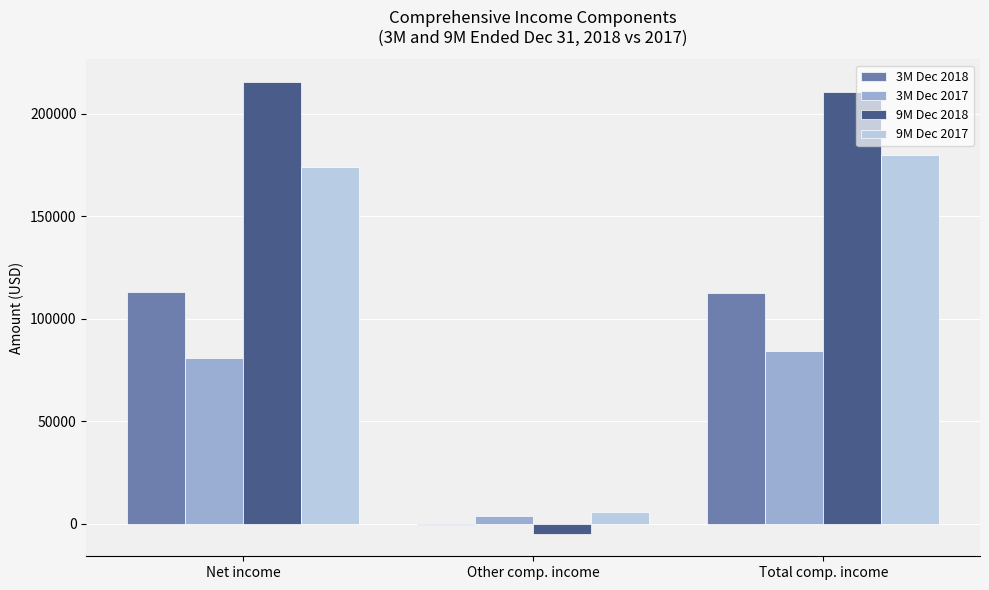

The value of 9M Dec 2017 at Net income is 174138. True or false?

True